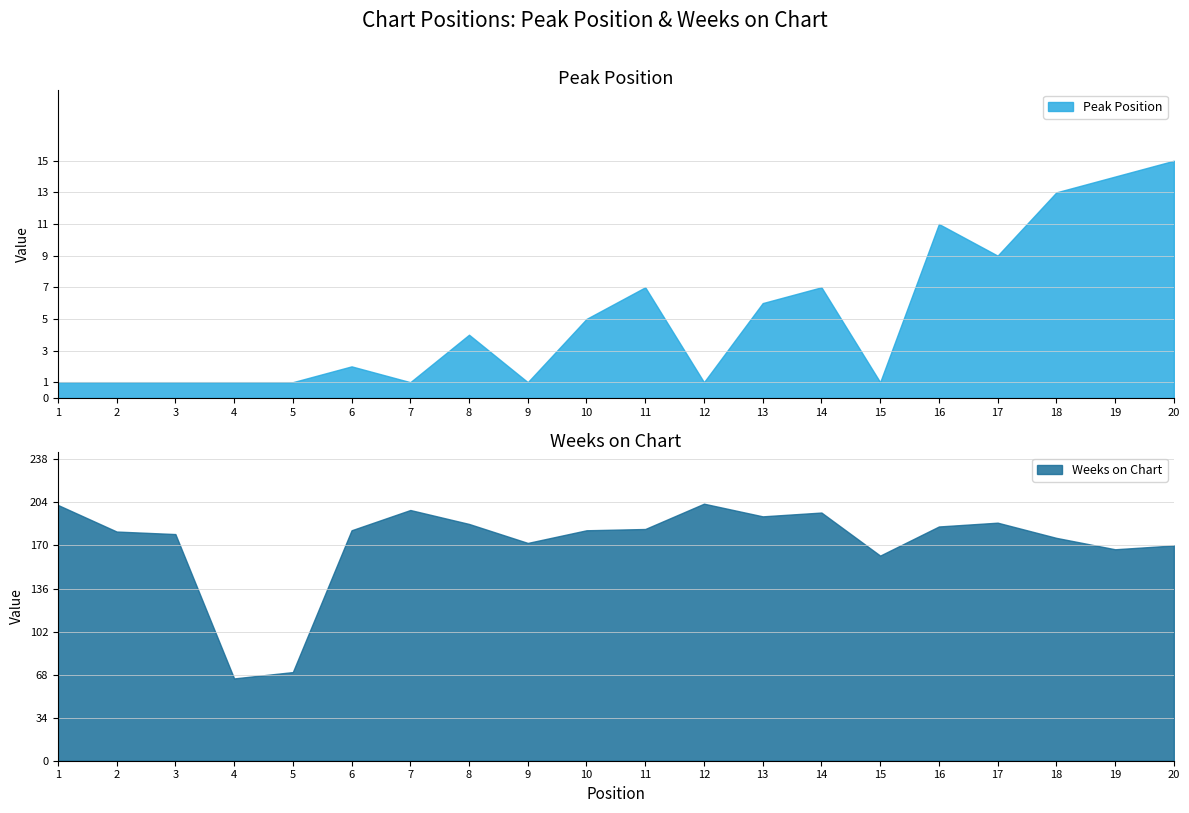

Which series has the largest total across all categories?

Weeks on Chart